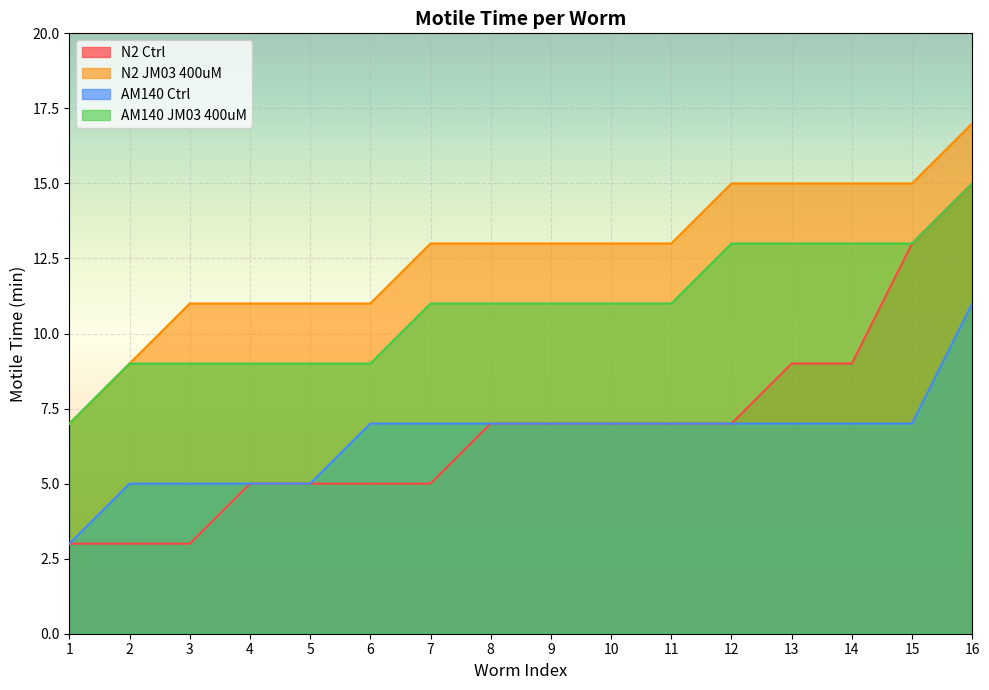

At which label does AM140 JM03 400uM reach its peak?

16